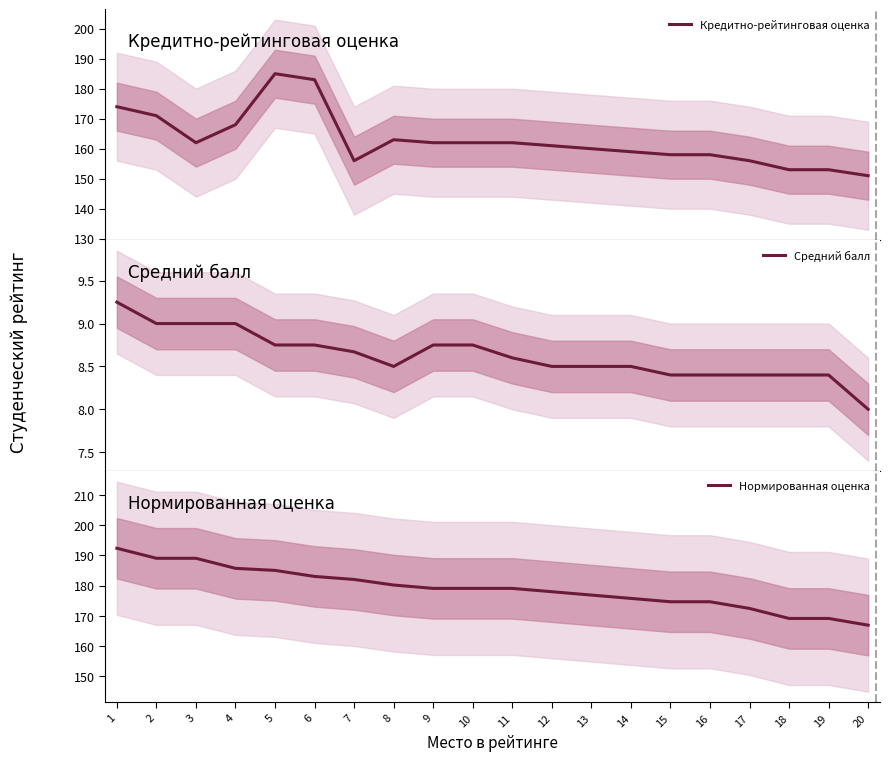

Where does the Нормированная оценка series first go above 179?

1